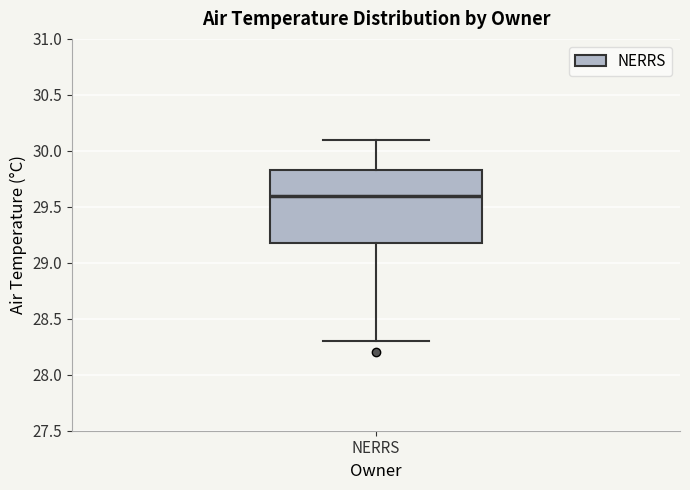

Where does the median line of the box for NERRS sit on the y-axis? The values are not printed on the chart, so give them approximately, as read against the axis.

29.60